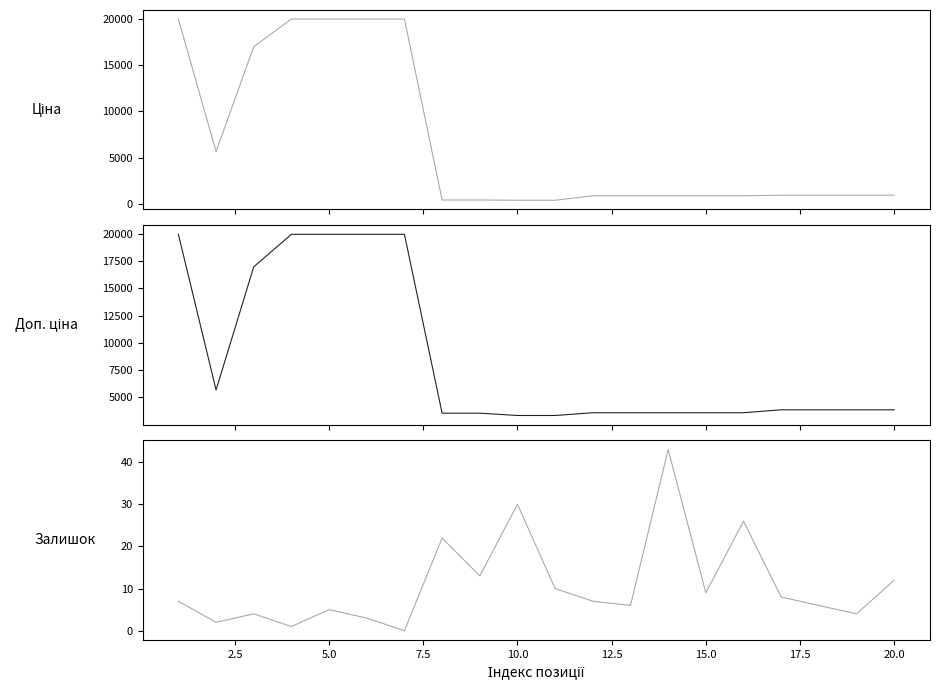

True or false: Доп. ціна has a value of 1551.7 at 18.

False